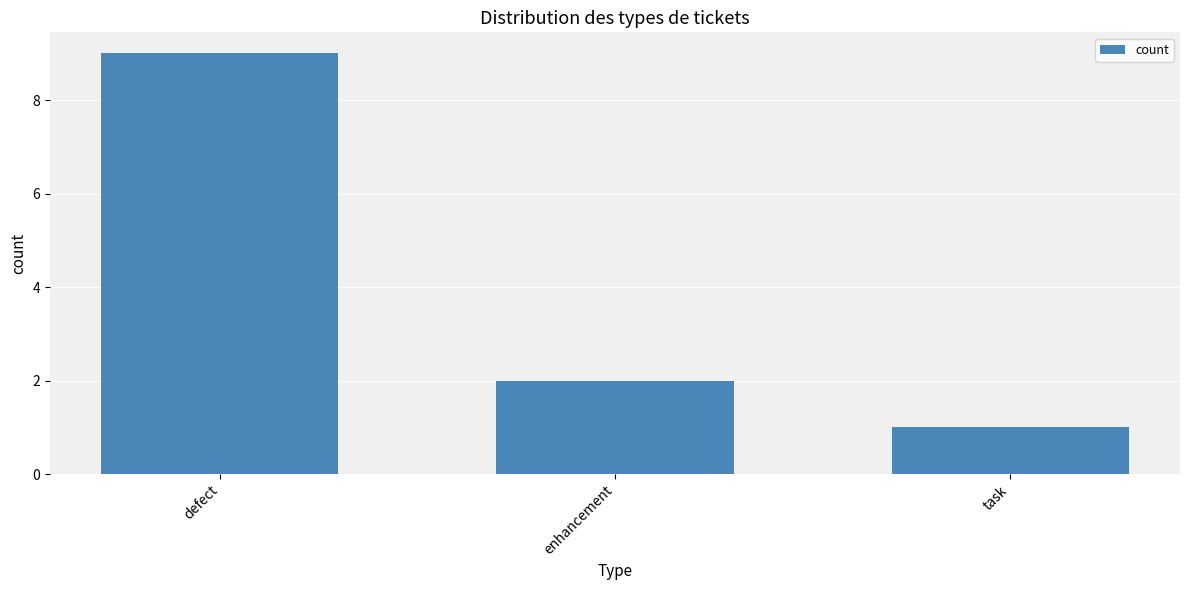

The chart shows a value of 3 at enhancement. True or false?

False